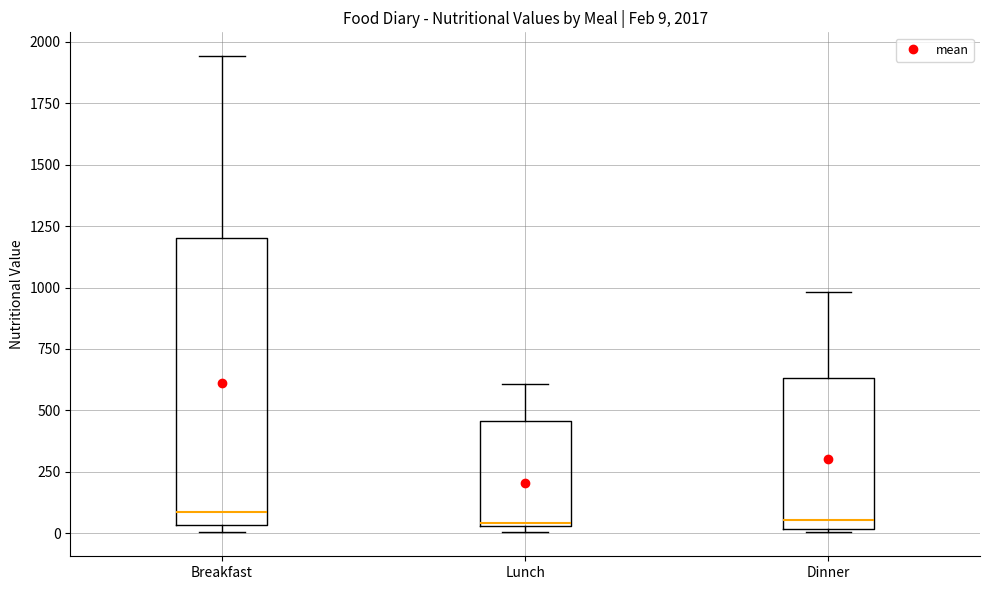

Comparing the boxes themselves (not the whiskers), which one is the tallest?

Breakfast